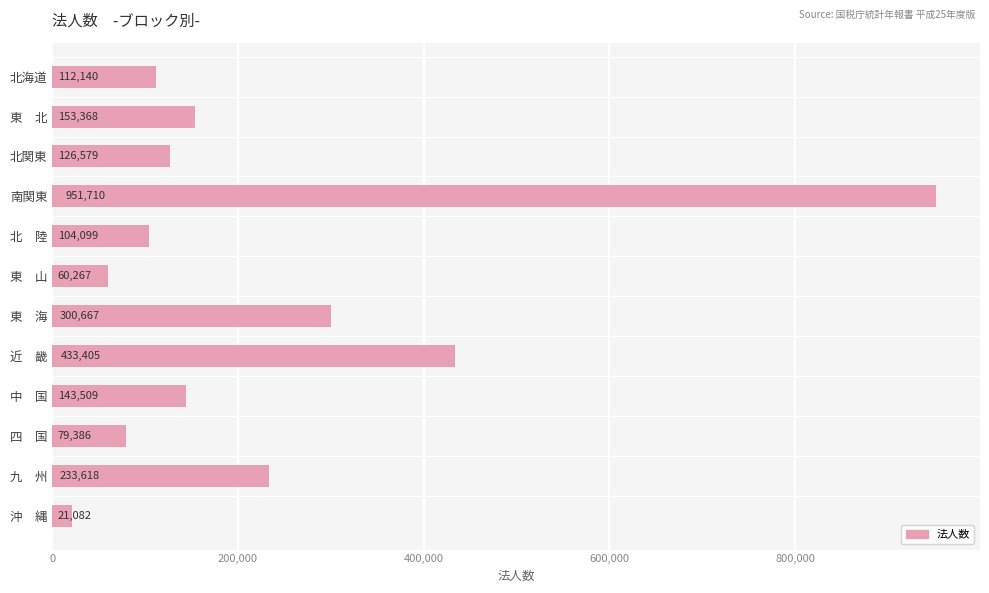

Reading top to bottom, transcribe all the data shown in this chart.

112140	153368	126579	951710	104099	60267	300667	433405	143509	79386	233618	21082